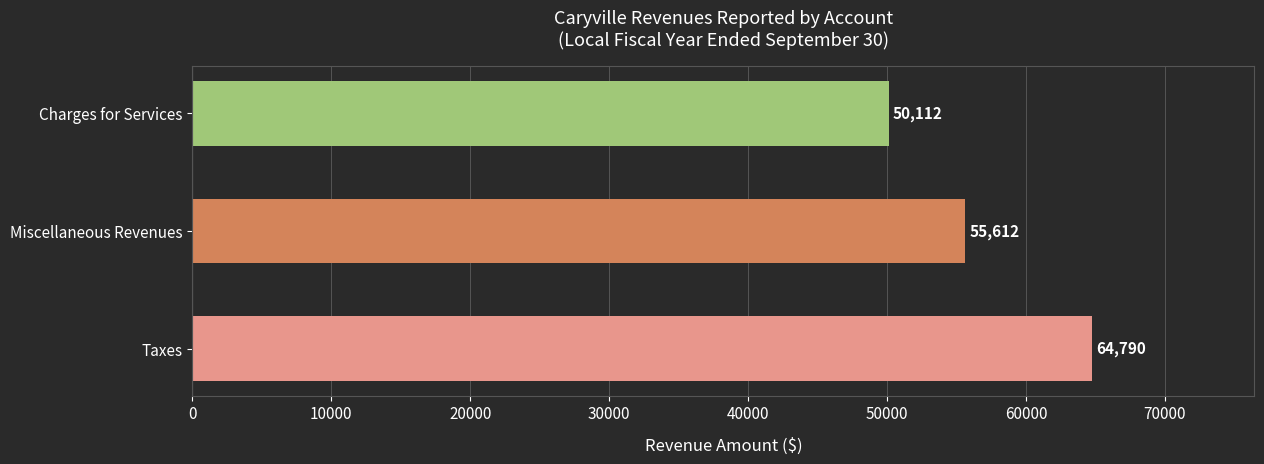

True or false: the data shows 71034 at Charges for Services.

False